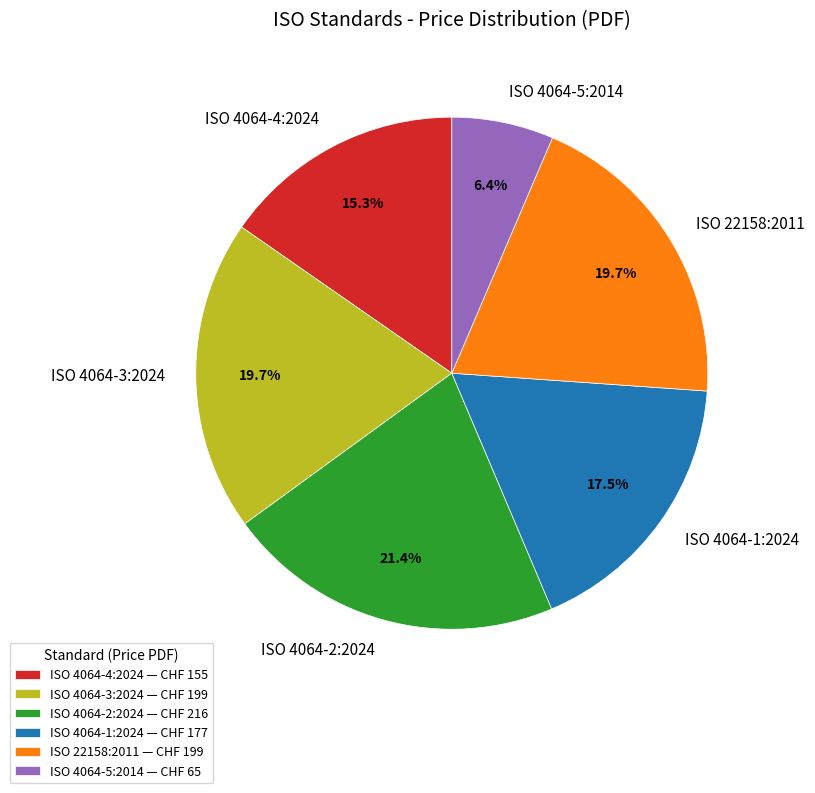

How much of the chart is everything except ISO 4064-3:2024?

80.3%